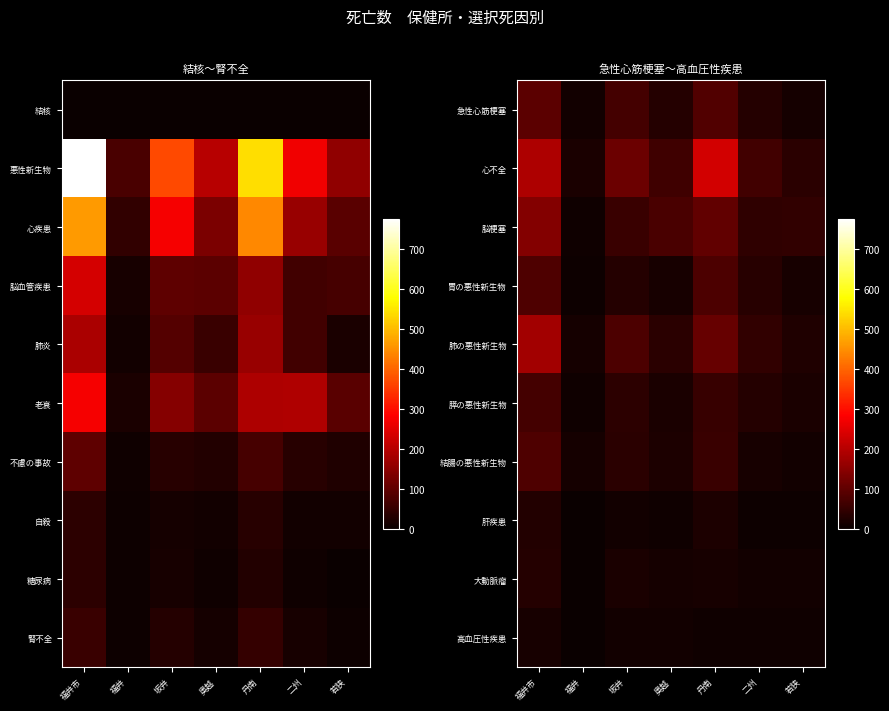

What is the difference between the highest and lowest values at 若狭?

43